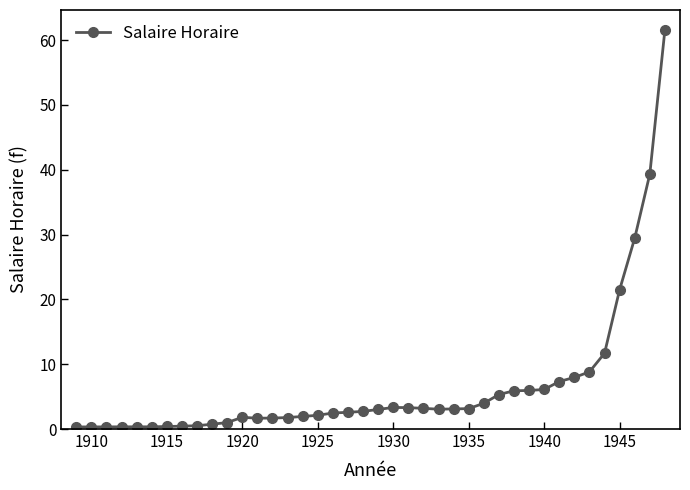

How many data points are less than 3?

20